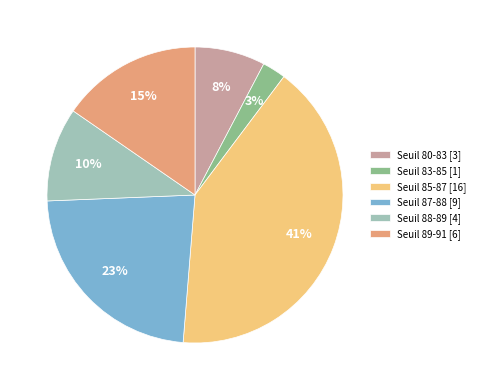

Does Seuil 89-91 [6] represent more than half of the total?

No